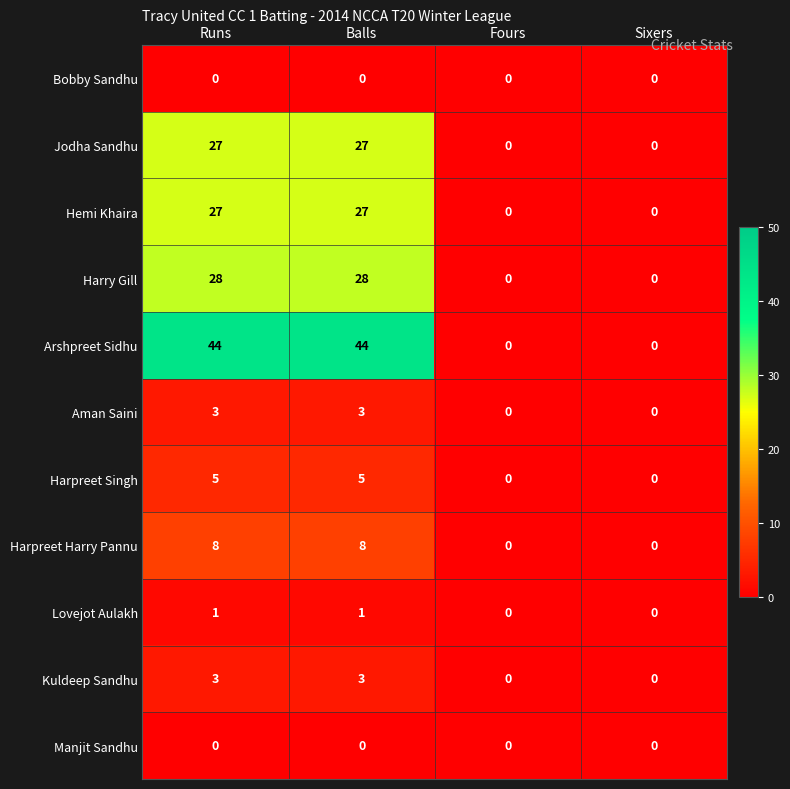

How many Arshpreet Sidhu values are between 0 and 44?

4